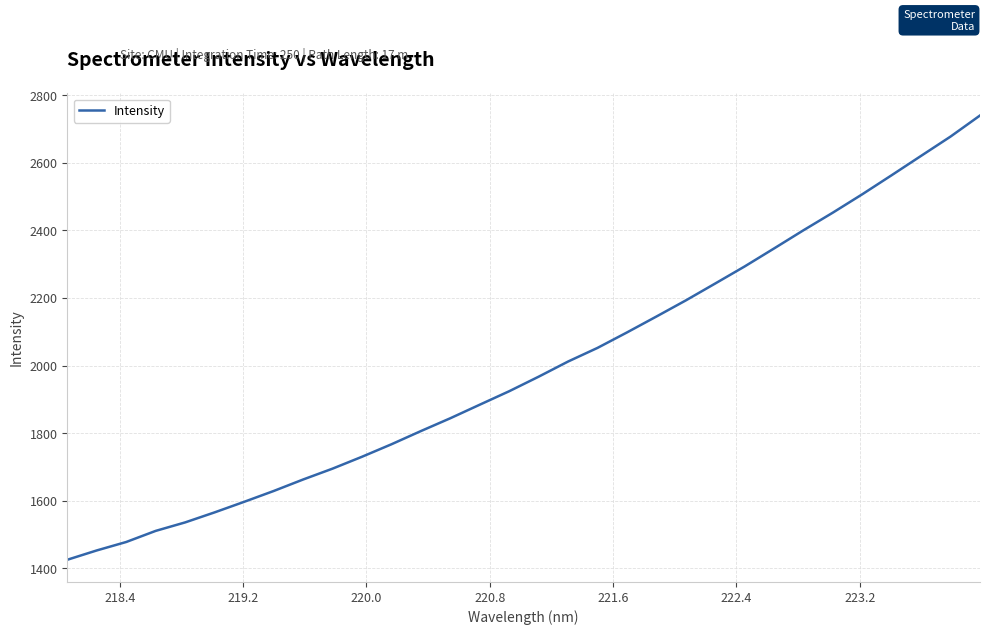

What is the difference between the maximum and minimum values?

1315.2